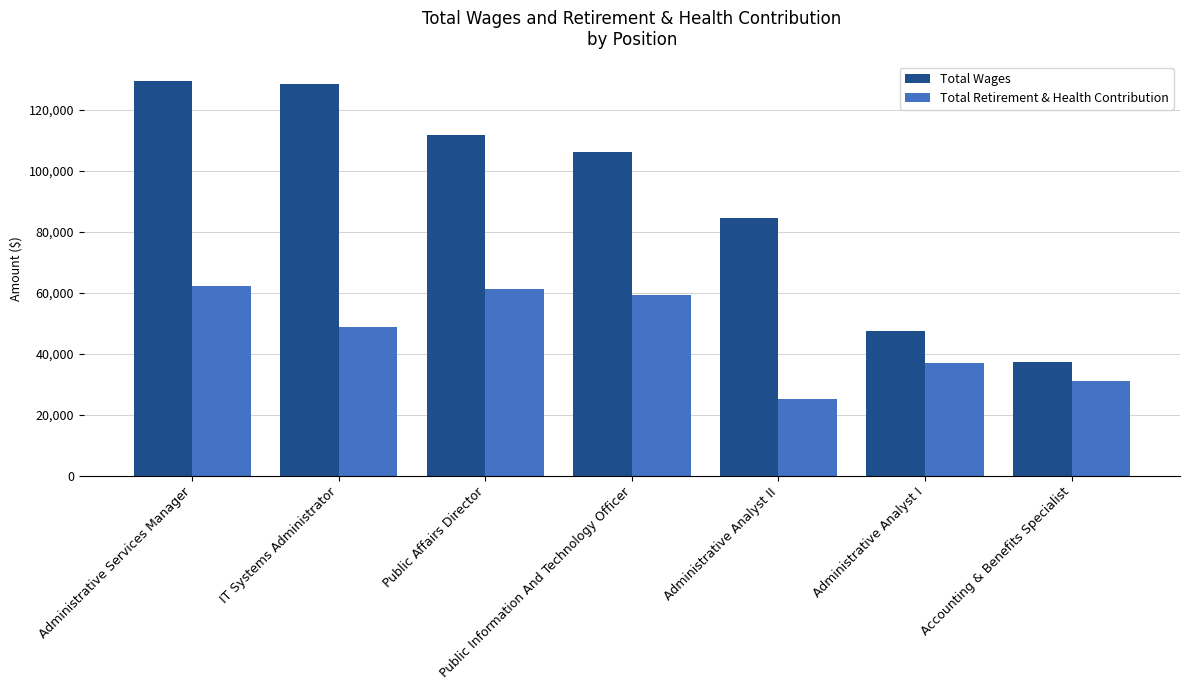

At which category does the chart reach its minimum across all series?

Administrative Analyst II